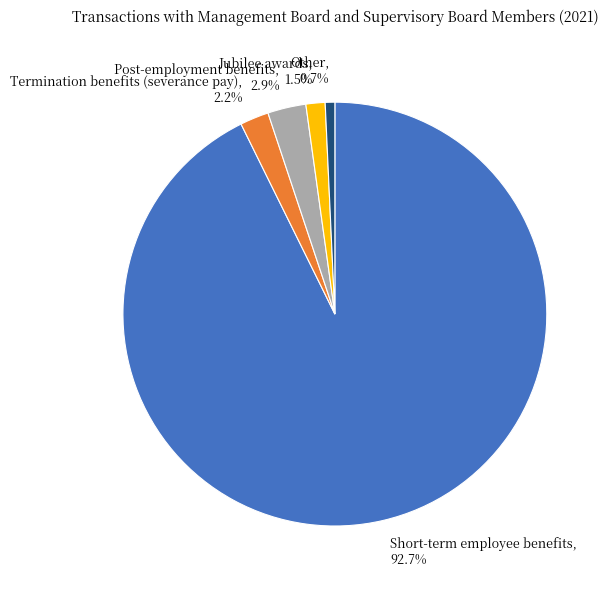

How many slices are in this pie chart?

5